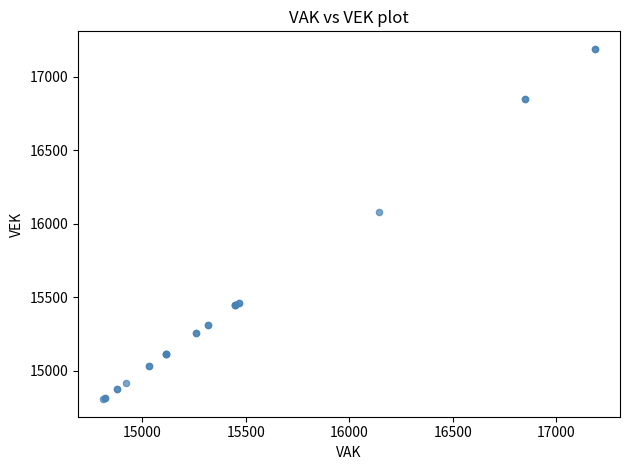

What Y value in the scatter plot is closest to 15999?

16083